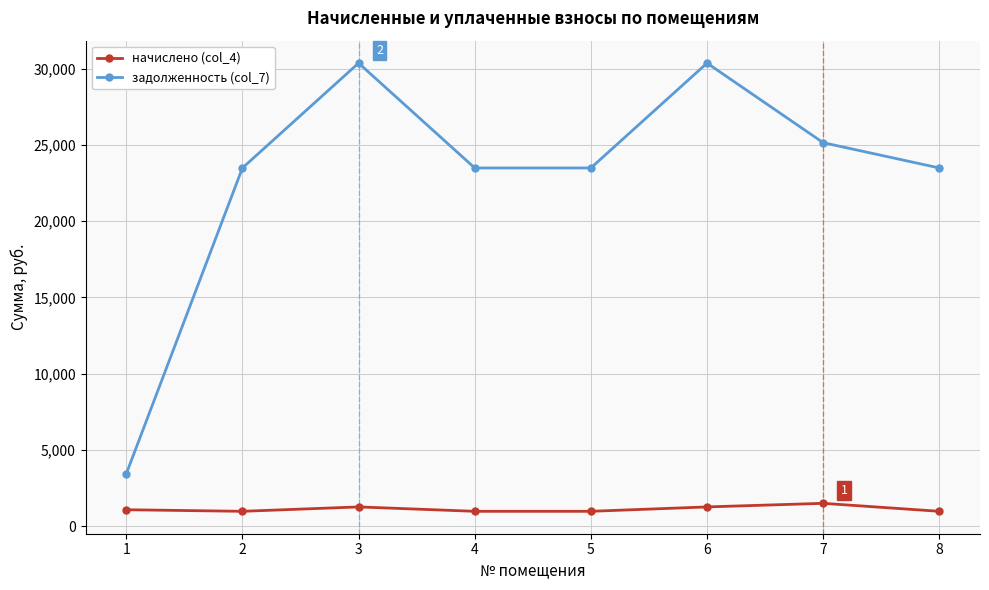

True or false: задолженность (col_7) and начислено (col_4) intersect in this chart.

False